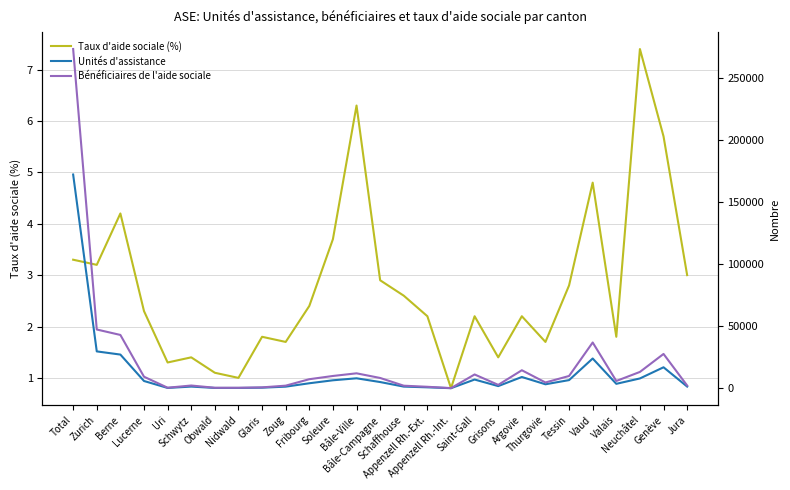

Rank the series by their average value, from highest to lowest.

Bénéficiaires de l'aide sociale, Unités d'assistance, Taux d'aide sociale (%)